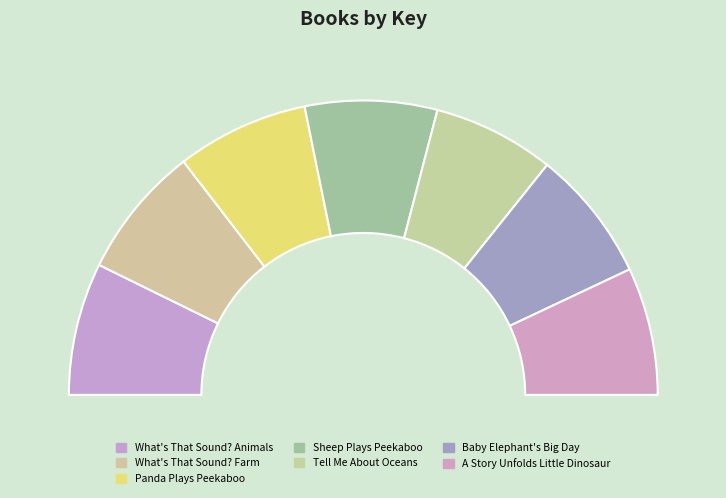

How many slices are in this pie chart?

7